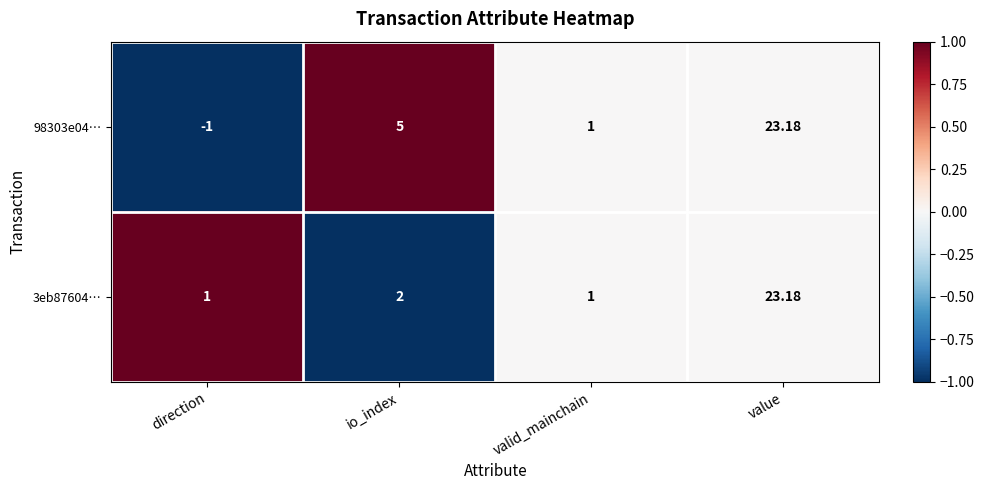

Rank the categories by 98303e04… value from lowest to highest.

direction, valid_mainchain, io_index, value